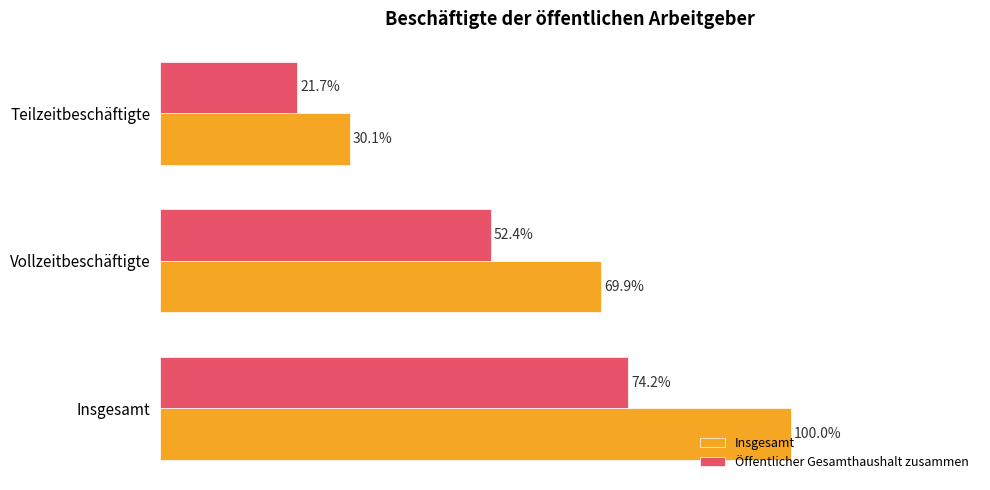

At which label is Öffentlicher Gesamthaushalt zusammen closest to 47?

Vollzeitbeschäftigte